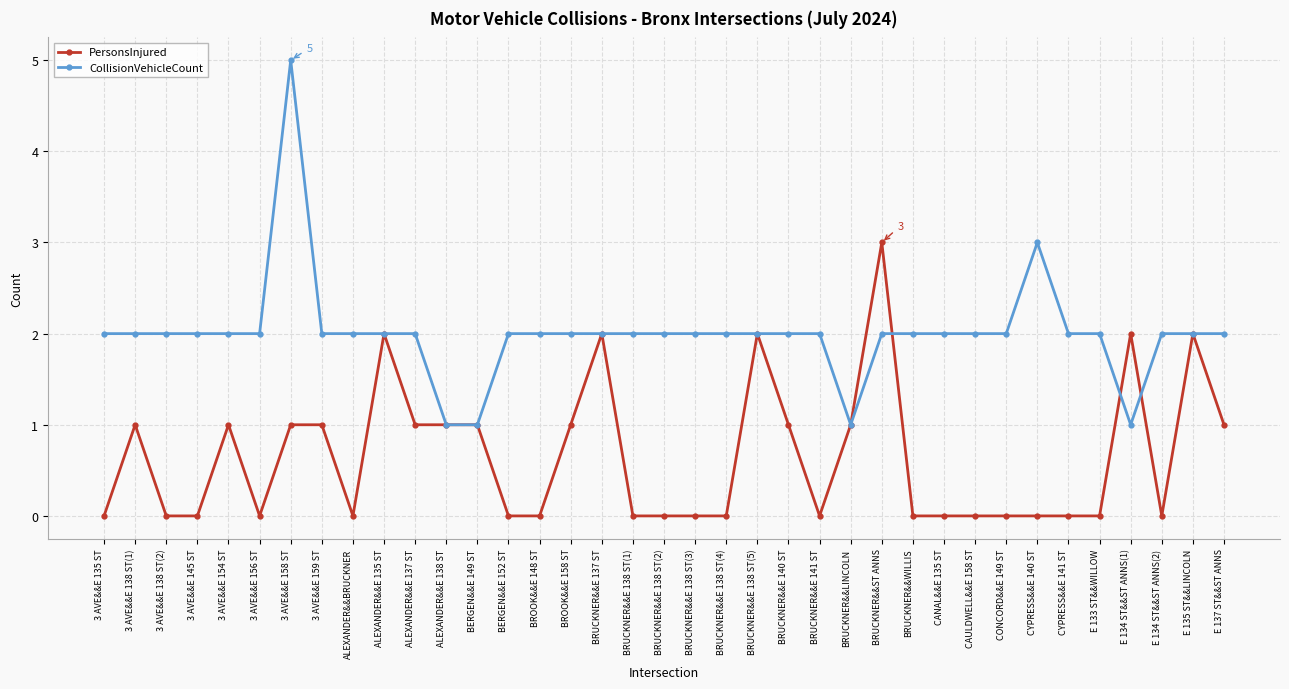

True or false: PersonsInjured has a value of 0 at E 134 ST&&ST ANNS(2).

True